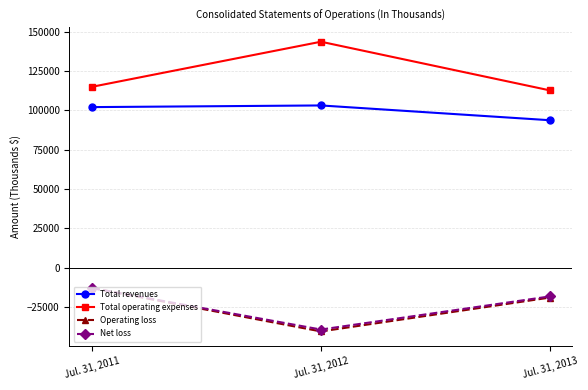

Reading left to right, what are all the values shown in this chart?

Total revenues: Jul. 31, 2011=102029	Jul. 31, 2012=103083	Jul. 31, 2013=93707
Total operating expenses: Jul. 31, 2011=114957	Jul. 31, 2012=143562	Jul. 31, 2013=112687
Operating loss: Jul. 31, 2011=-12928	Jul. 31, 2012=-40479	Jul. 31, 2013=-18980
Net loss: Jul. 31, 2011=-12960	Jul. 31, 2012=-39269	Jul. 31, 2013=-18237